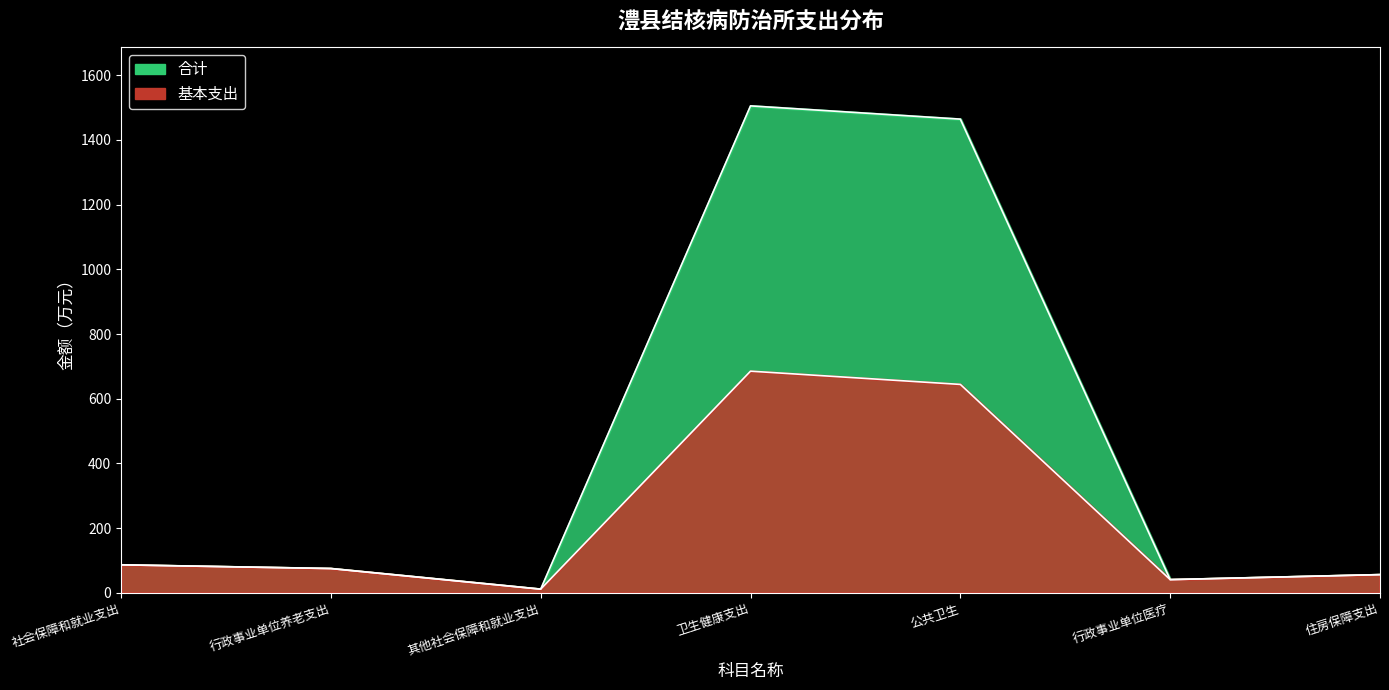

What is the sum of all 基本支出 values?

1600.3